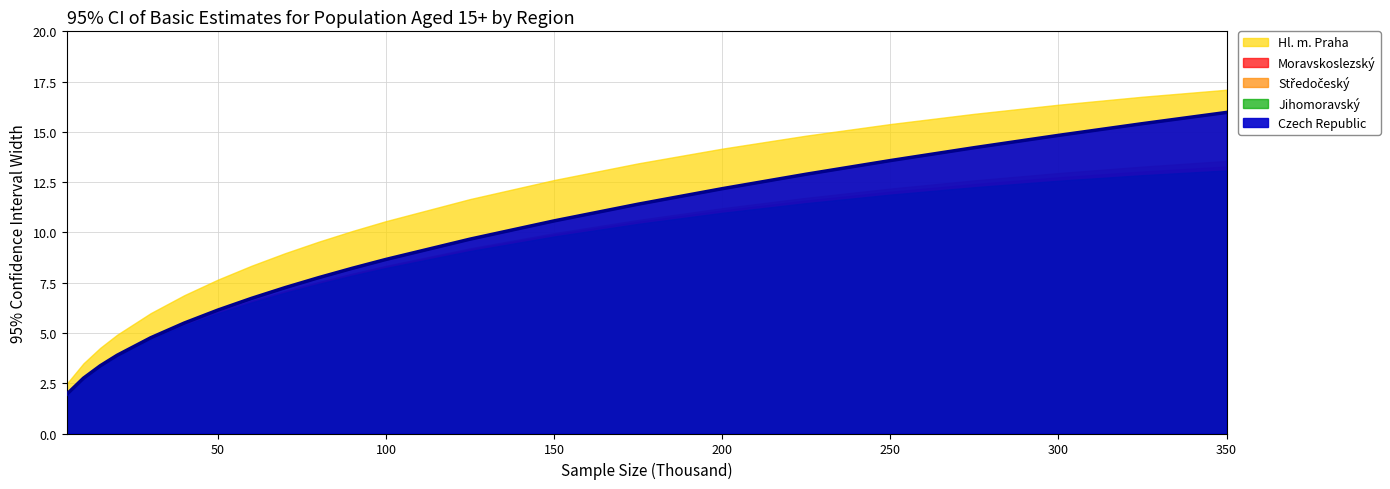

How many lines are shown in the chart?

5